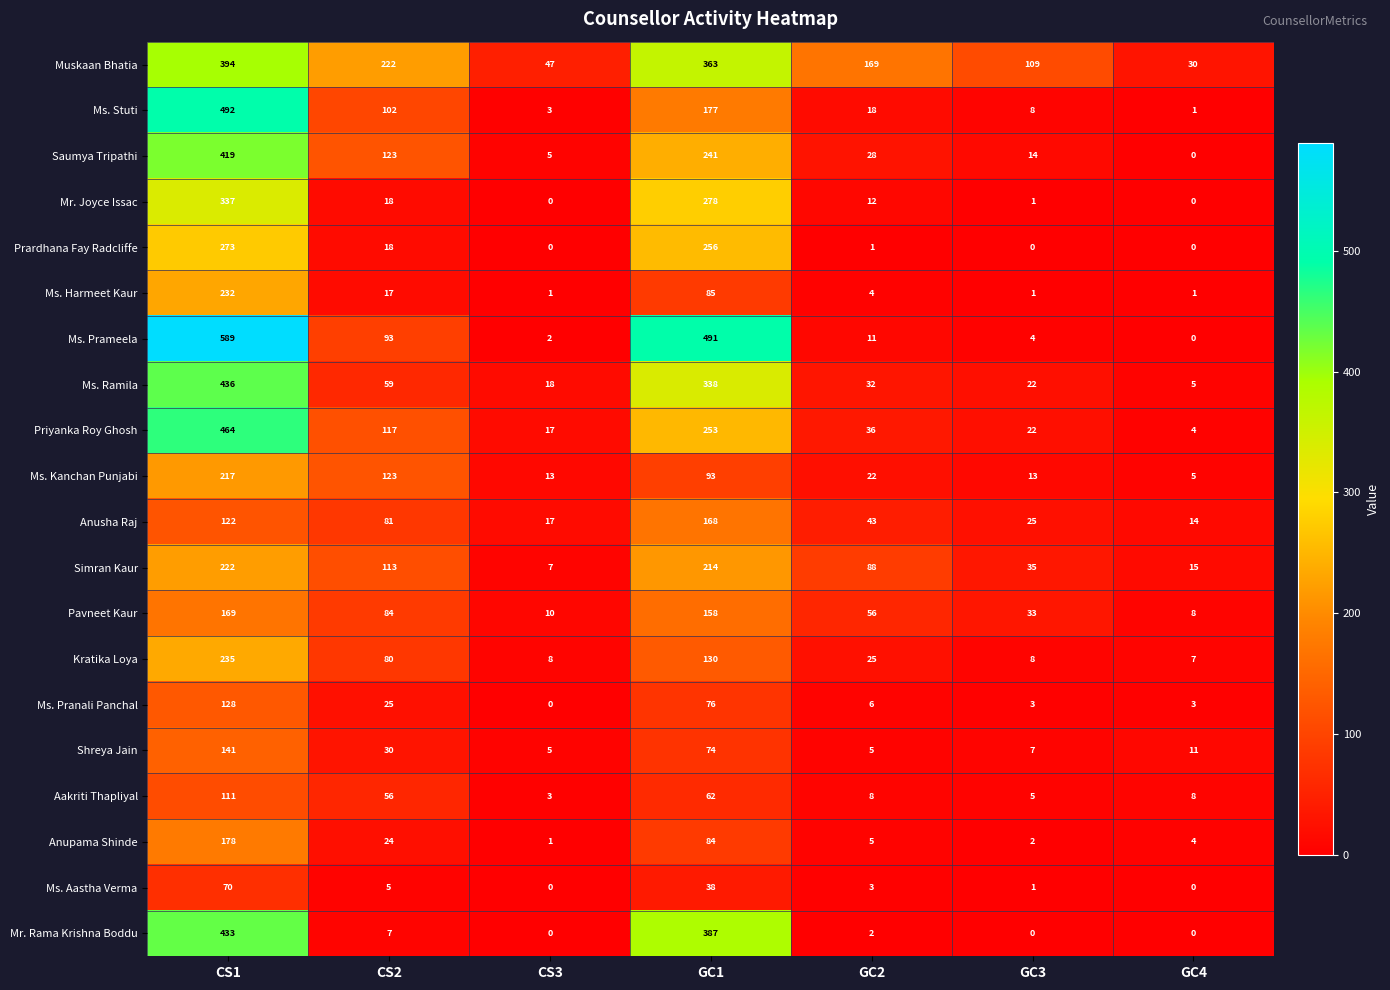

What is the difference between the maximum and minimum values in the Prardhana Fay Radcliffe series?

273